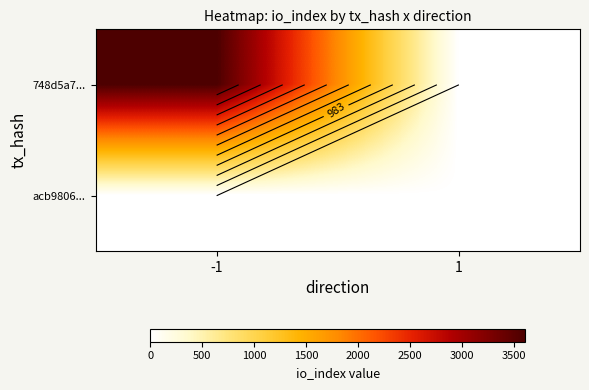

What is the maximum value for 748d5a7...?

3605